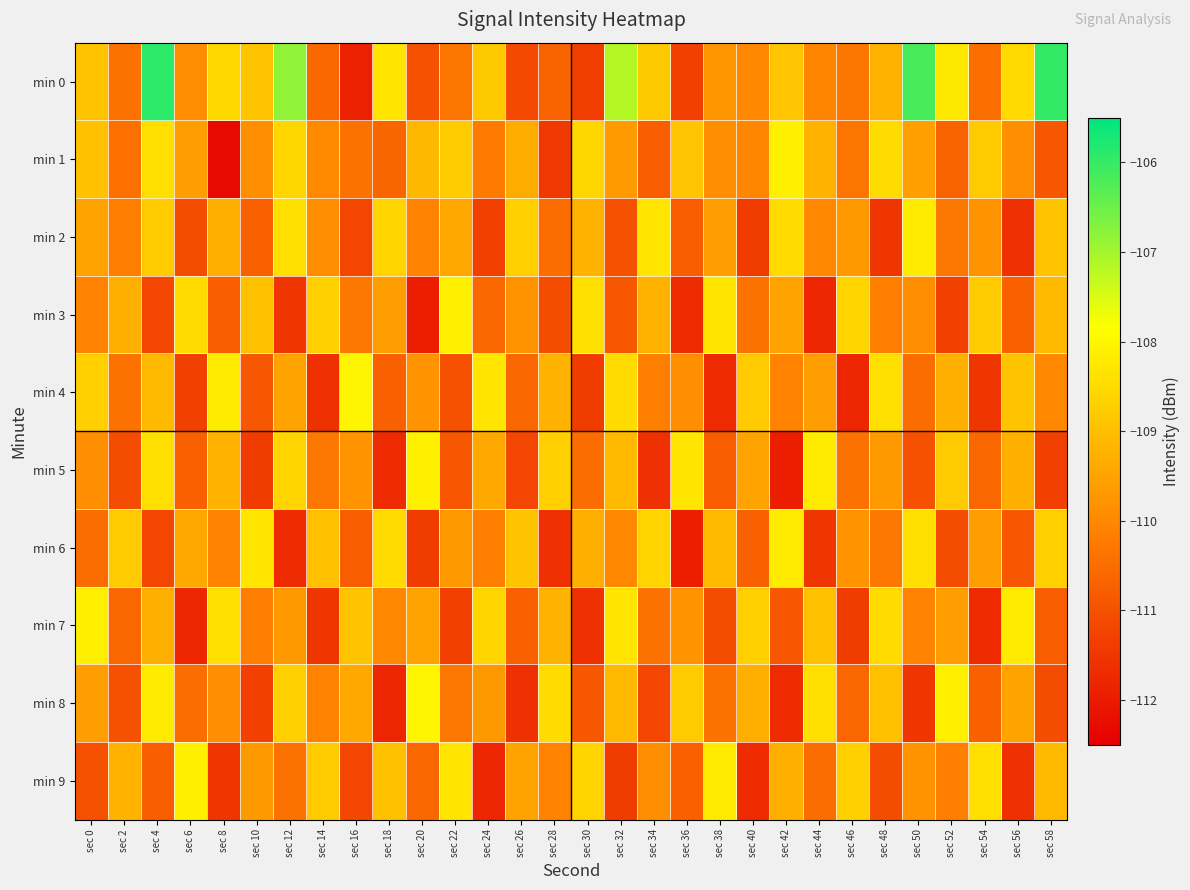

At sec 58, list the series in order from smallest to largest.

min 5, min 8, min 1, min 7, min 4, min 3, min 9, min 2, min 6, min 0